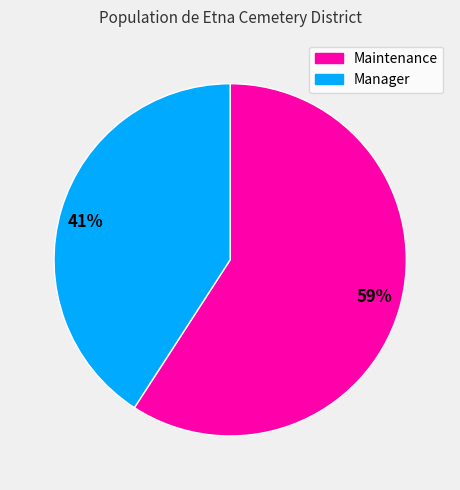

True or false: 41% accounts for 41% of the total.

True